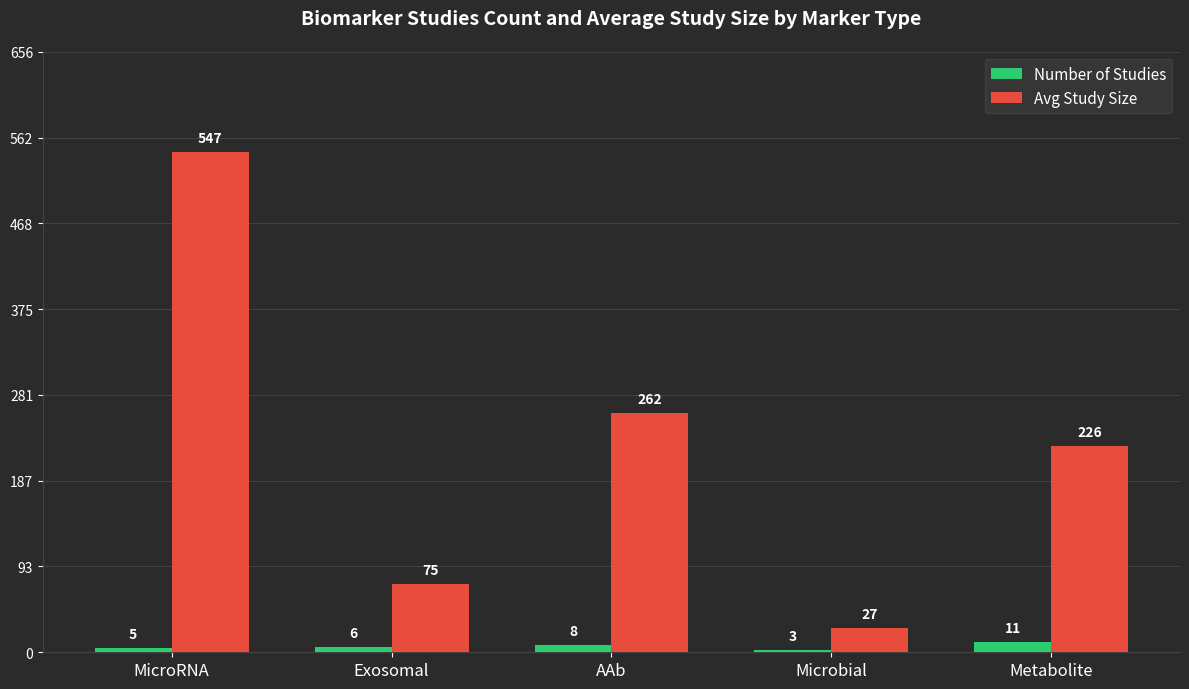

Reading left to right, extract all data points from this chart.

Number of Studies: MicroRNA=5	Exosomal=6	AAb=8	Microbial=3	Metabolite=11
Avg Study Size: MicroRNA=547	Exosomal=75	AAb=262	Microbial=27	Metabolite=226